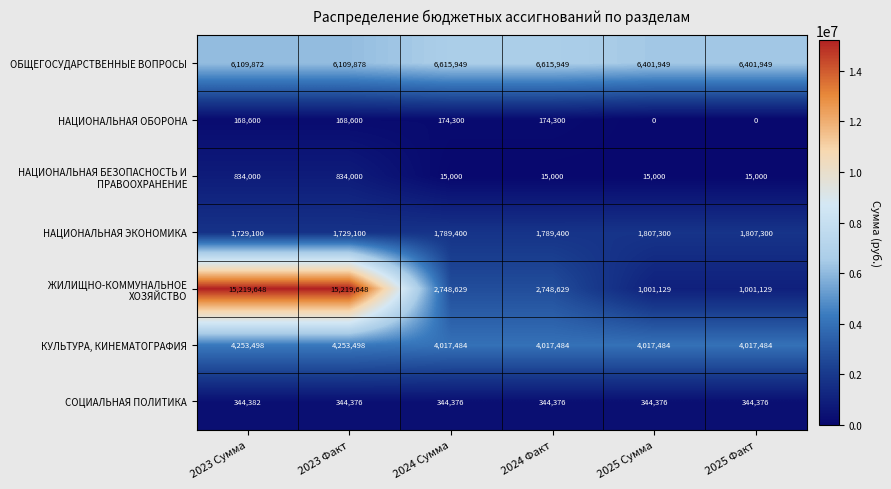

What is the spread (max minus min) of values at 2023 Факт?

15051048